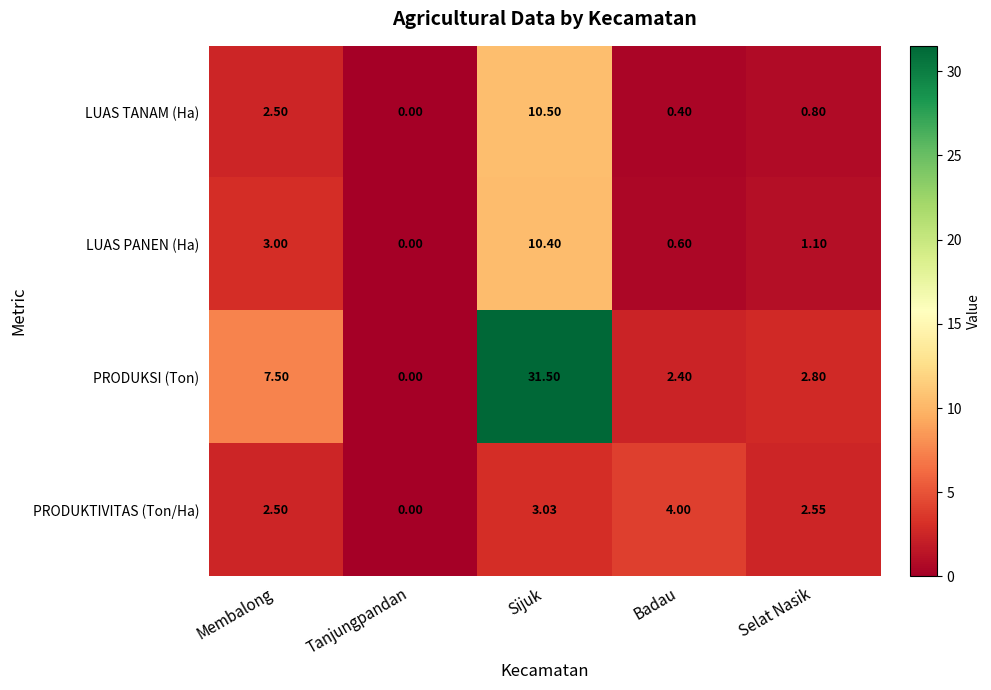

Where is LUAS PANEN (Ha) nearest to the value 5?

Membalong